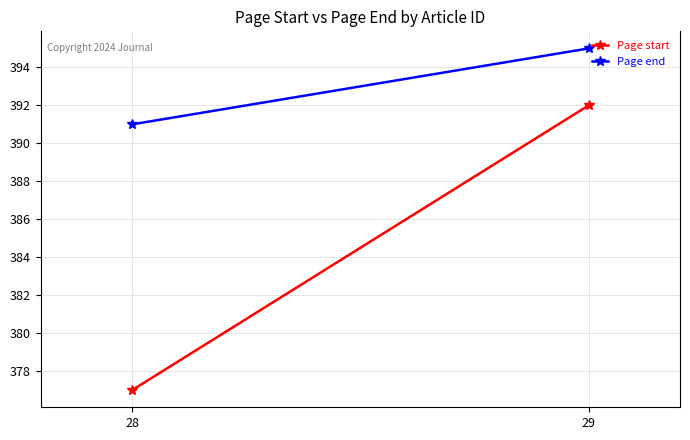

Is it true that Page end equals 391 at 28?

True